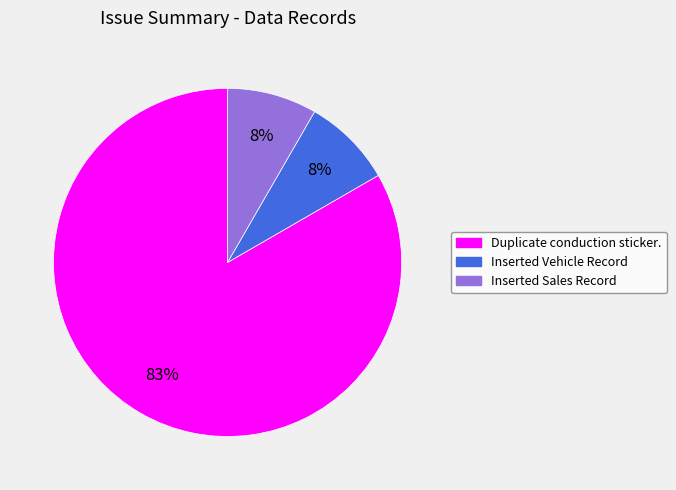

Is Duplicate conduction sticker. the majority of the pie?

Yes